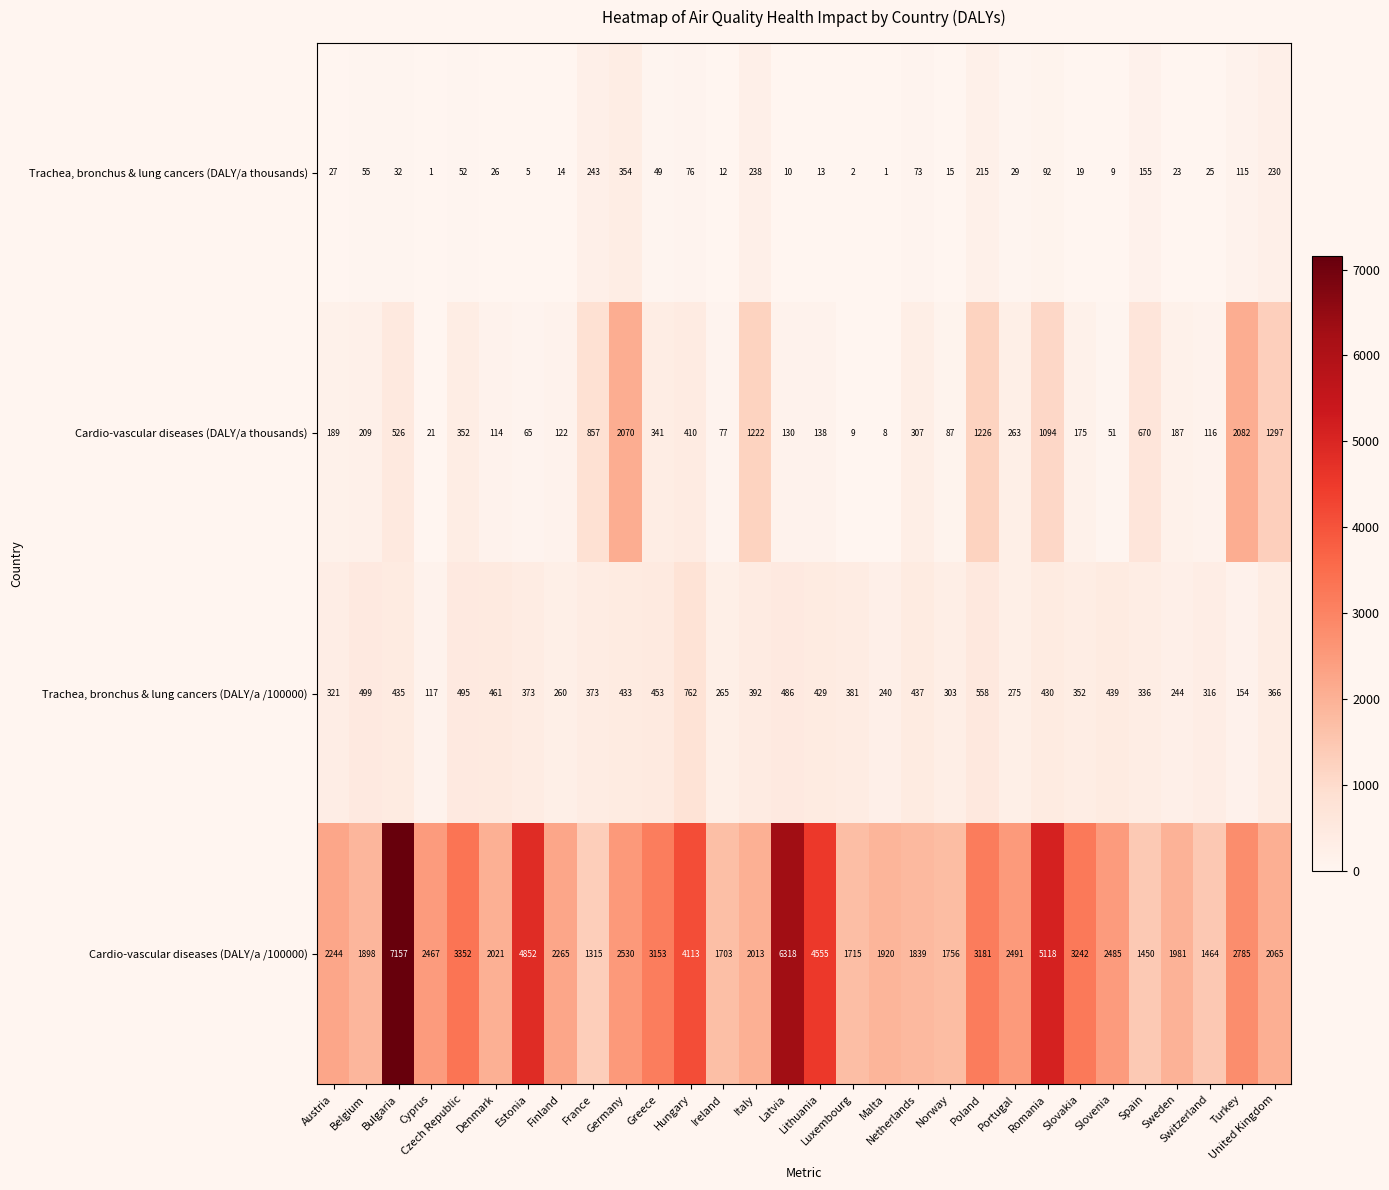

What is the greatest value displayed?

7157